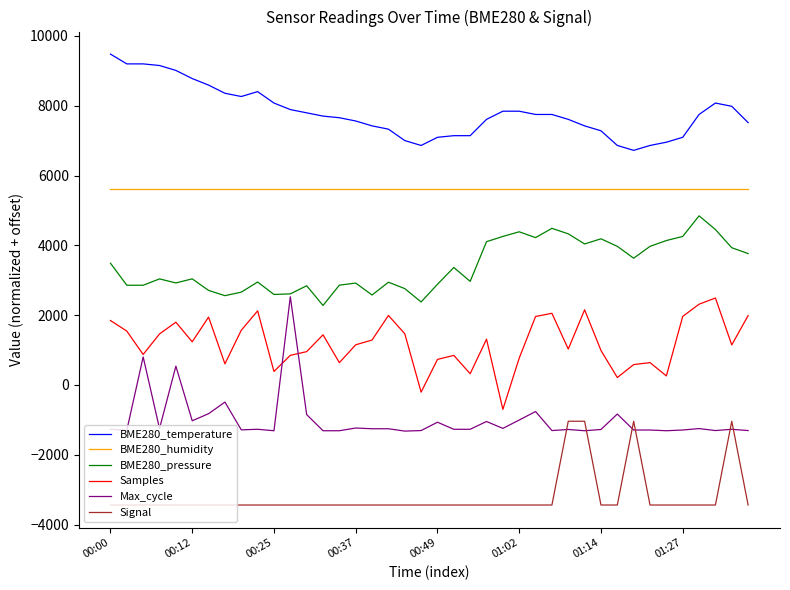

Which series has the largest total across all categories?

BME280_temperature